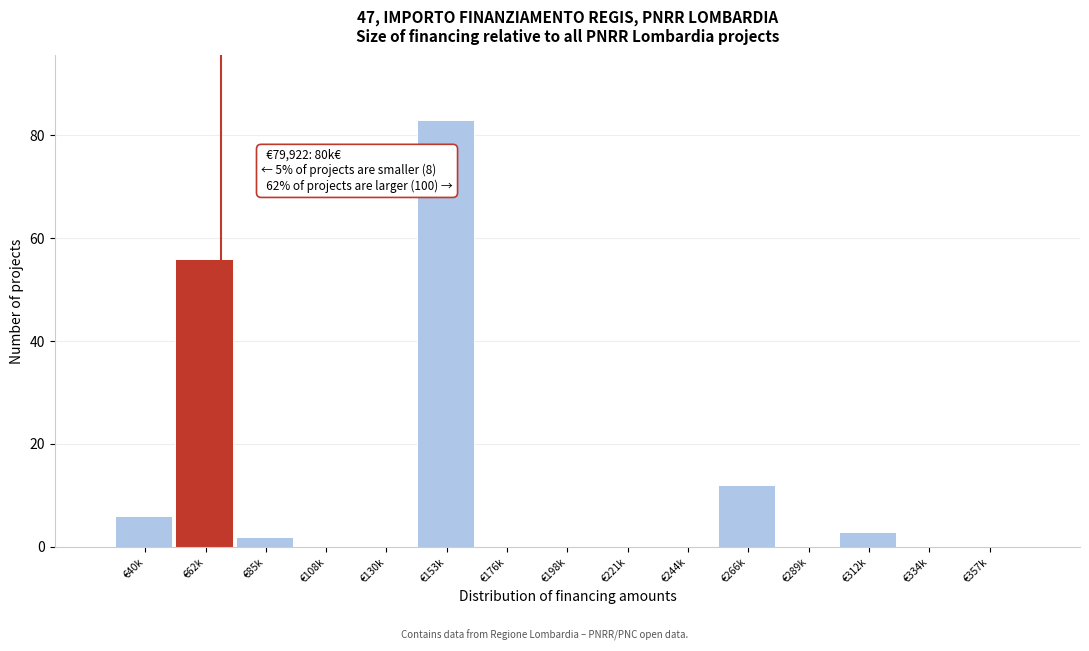

Reading left to right, what are all the values shown in this chart?

€40k=6	€62k=56	€85k=2	€108k=0	€130k=0	€153k=83	€176k=0	€198k=0	€221k=0	€244k=0	€266k=12	€289k=0	€312k=3	€334k=0	€357k=0